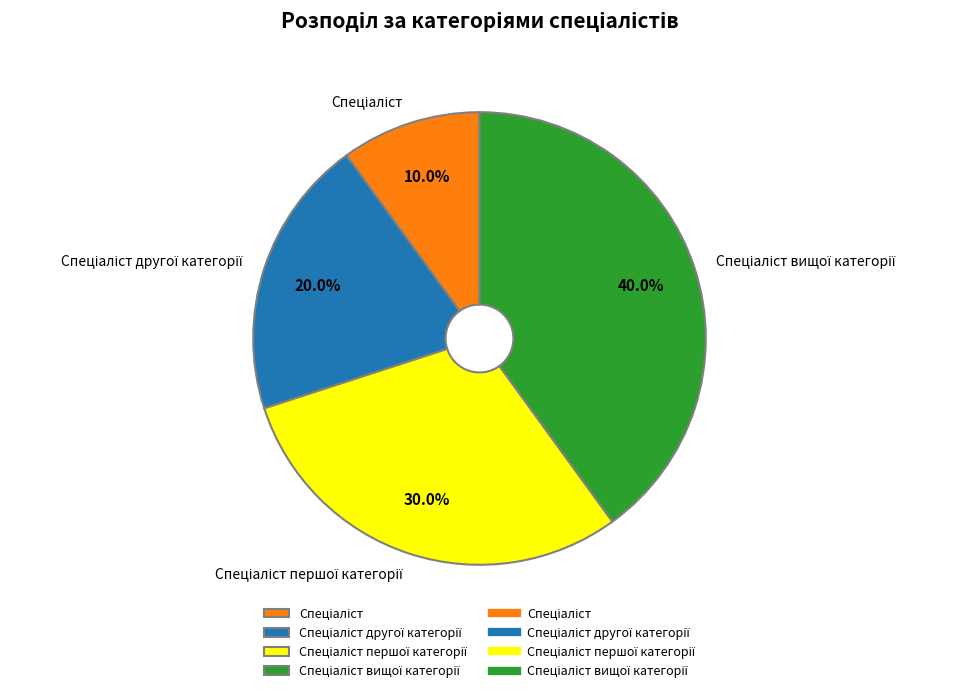

Does any single category account for the majority?

No